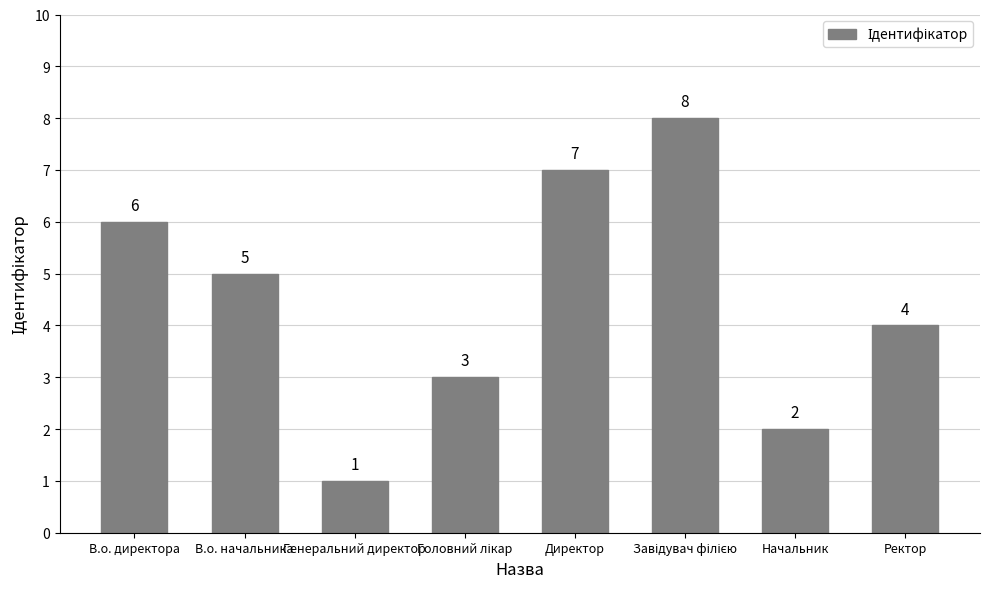

True or false: the data shows 2 at Начальник.

True